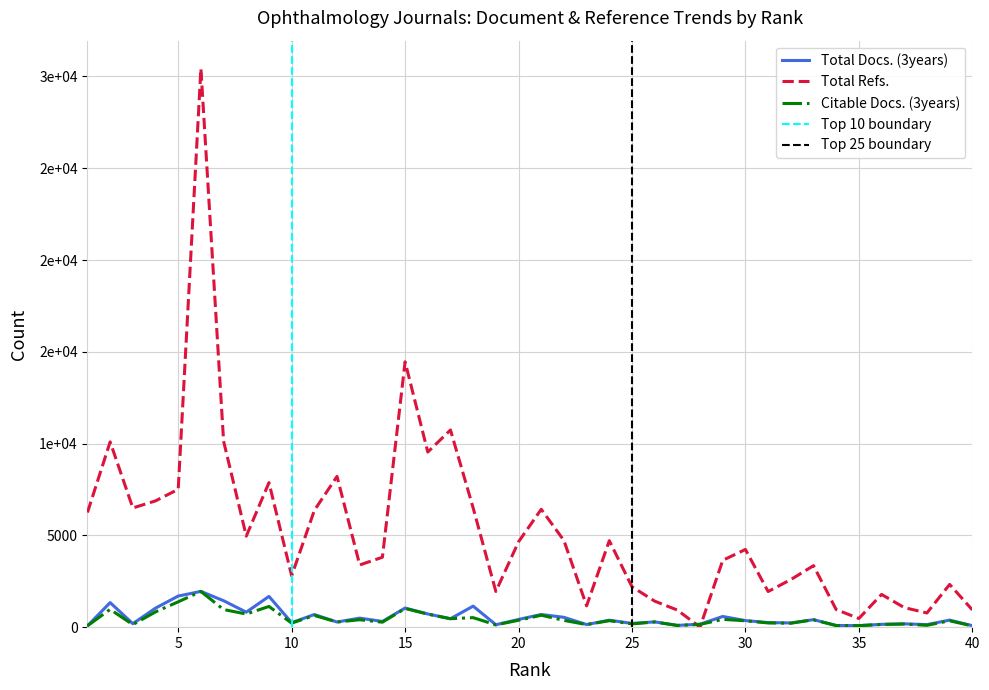

At which category is the sum across all series the highest?

6